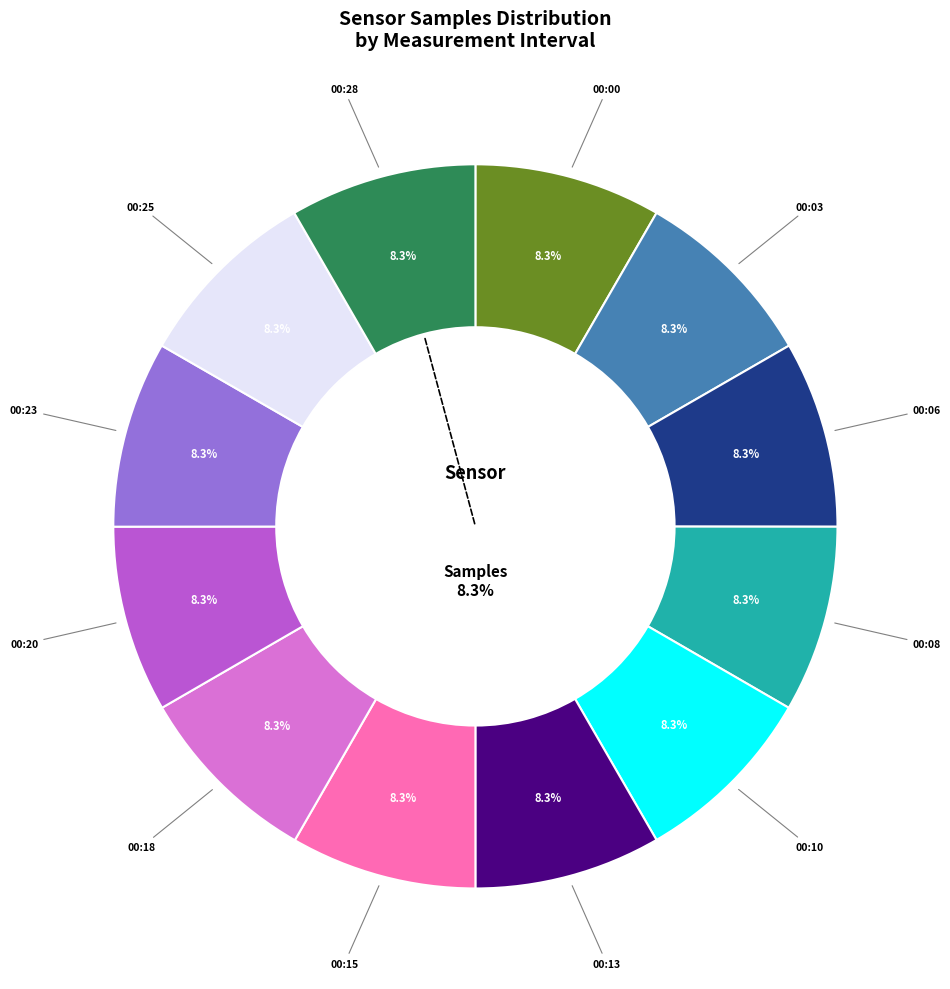

Between 00:00 and 00:28, which is larger?

00:28